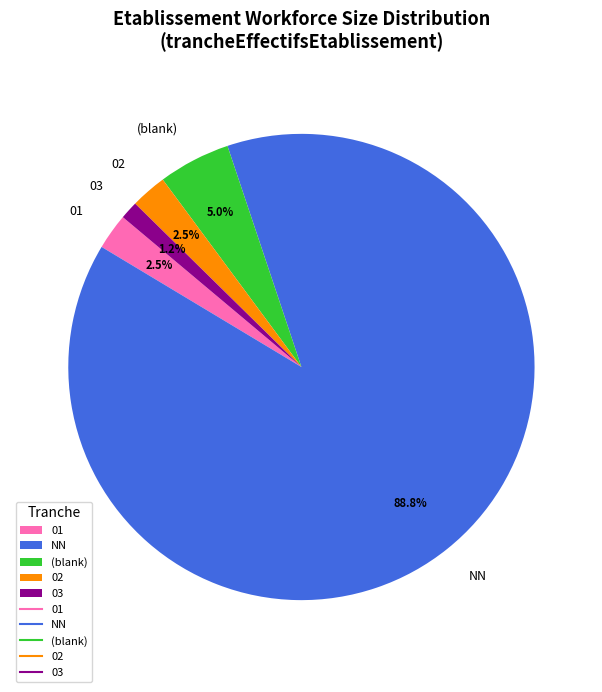

Between 01 and NN, which is larger?

NN